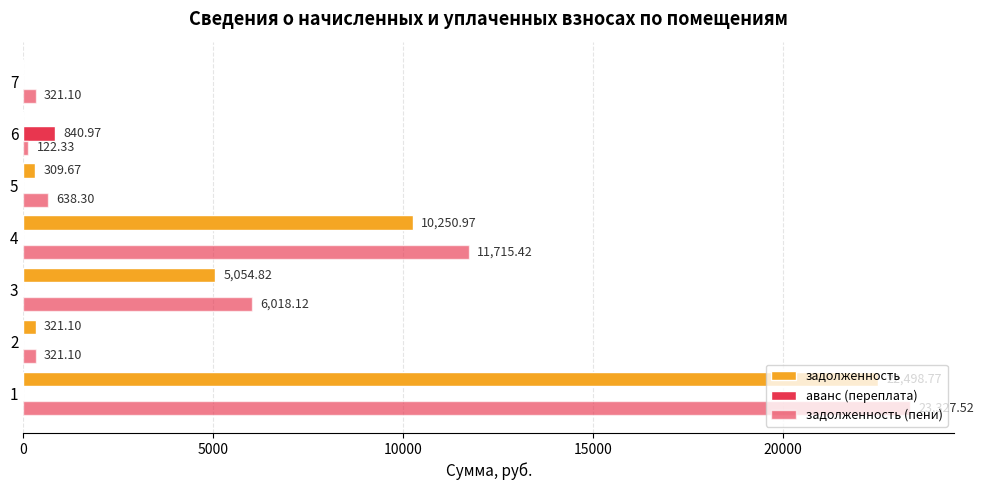

How many groups of bars are there?

7